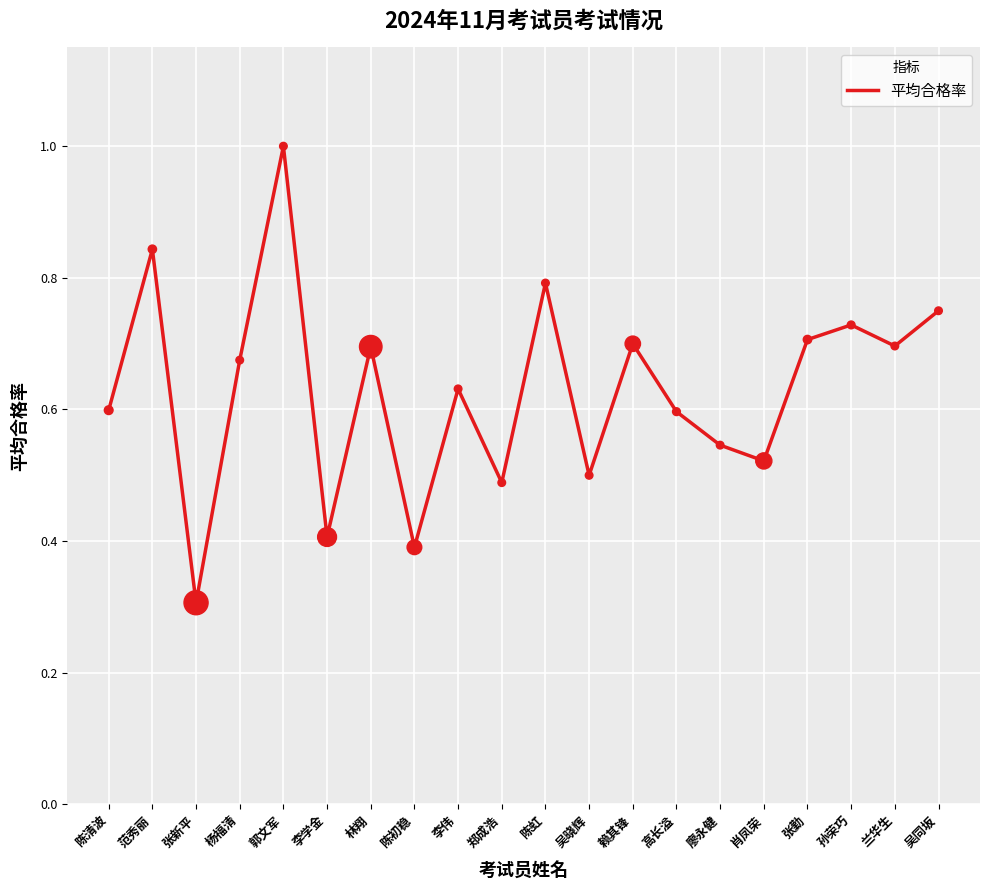

Which has a higher value, 郑成浩 or 兰华生?

兰华生